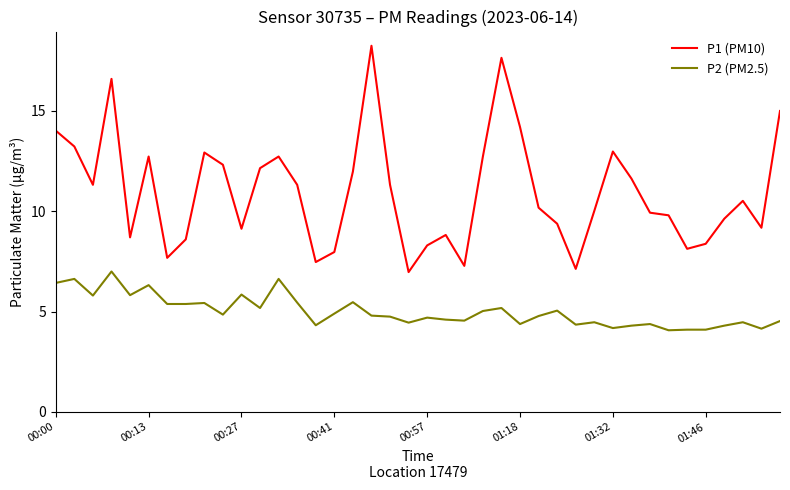

True or false: P2 (PM2.5) and P1 (PM10) intersect in this chart.

False